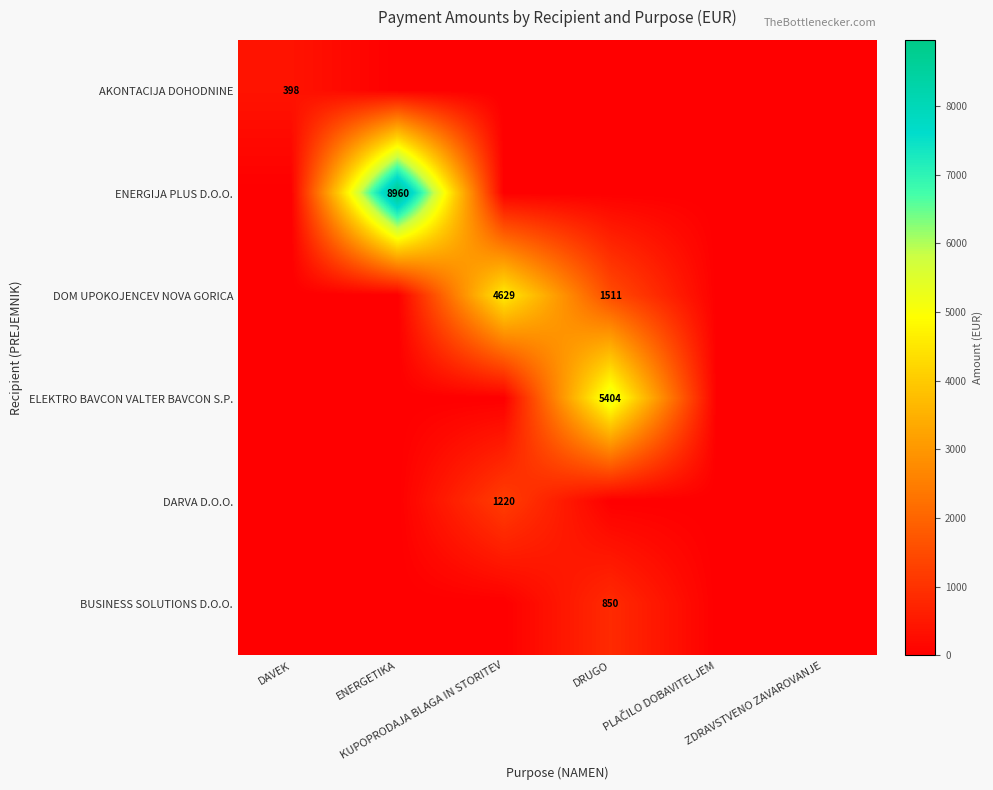

What is the greatest value displayed?

8960.0